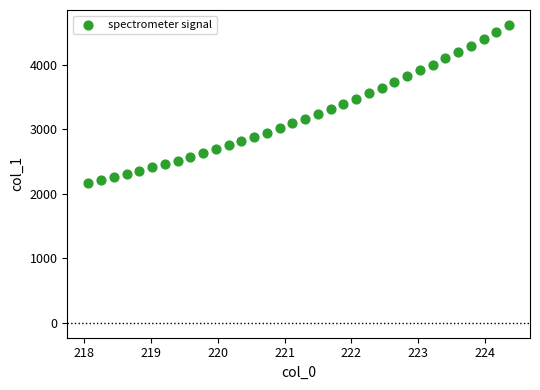

What is the range of Y values (max minus min)?

2451.2